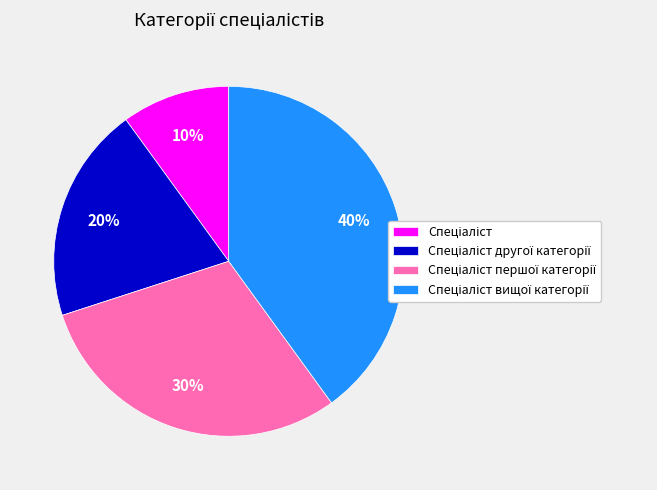

To the nearest percent, what is the difference between the largest and smallest slice percentages?

30%